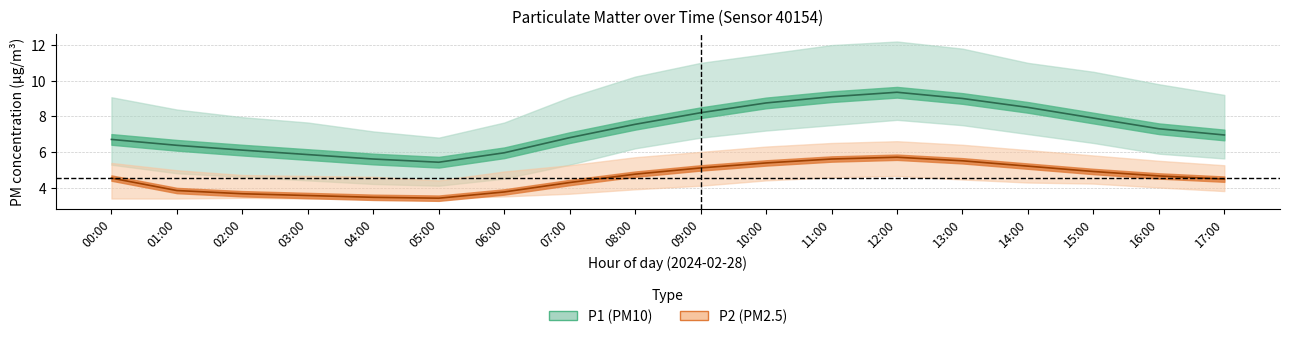

Which series has the largest total across all categories?

P1_upper